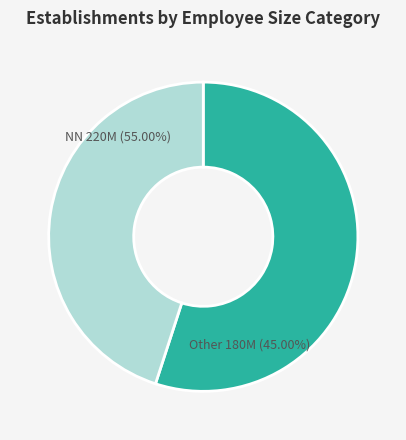

Which slice is the largest?

NN